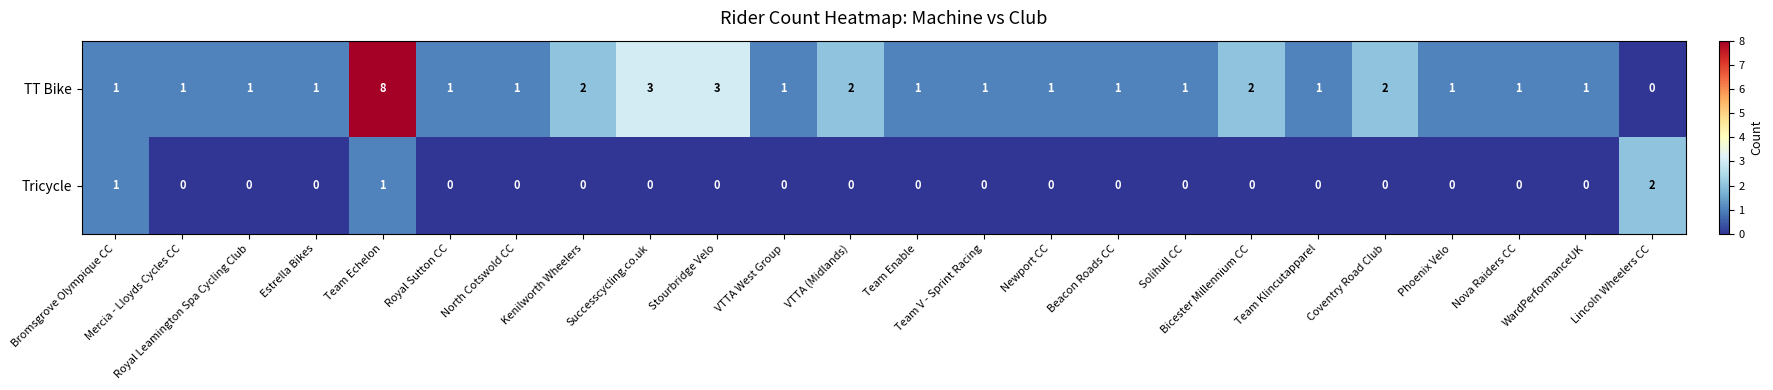

At which label does Tricycle reach its peak?

Lincoln Wheelers CC